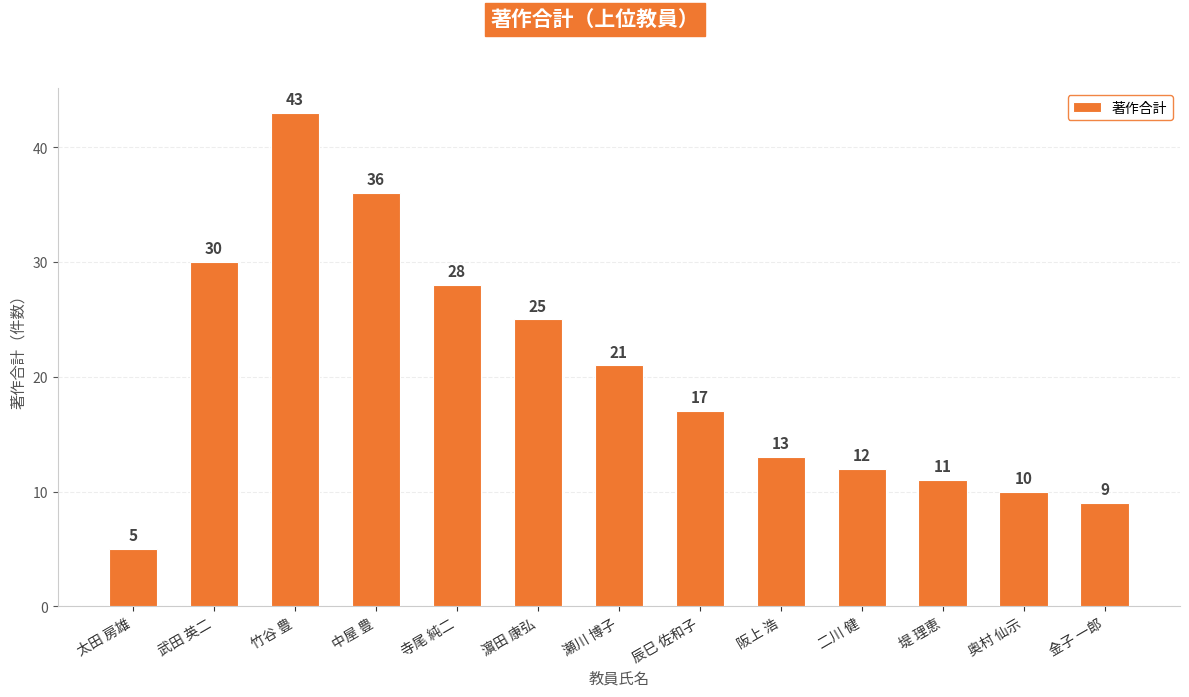

Which category has the lowest value across all series?

太田 房雄